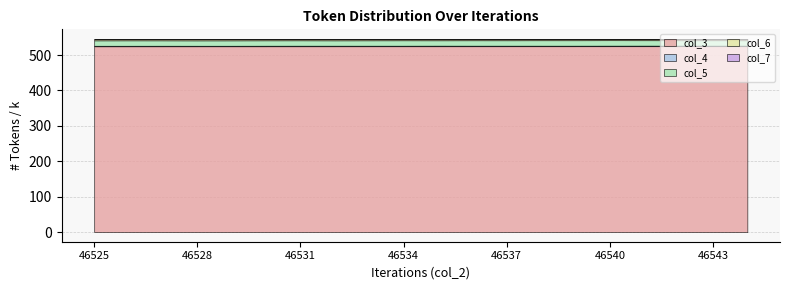

What is the spread (max minus min) of values at 46544?

525086